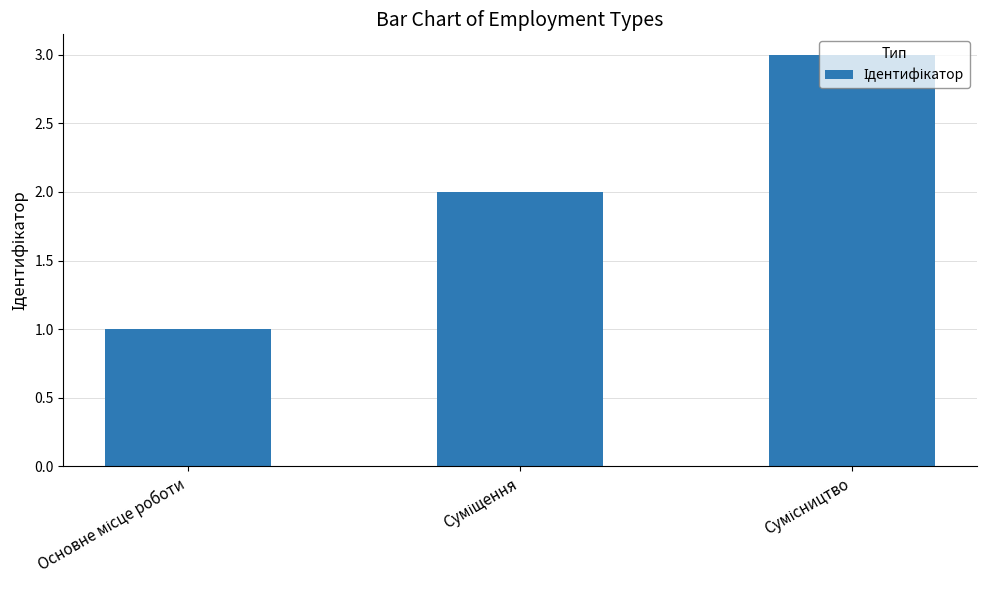

What is the maximum value shown in the chart?

3